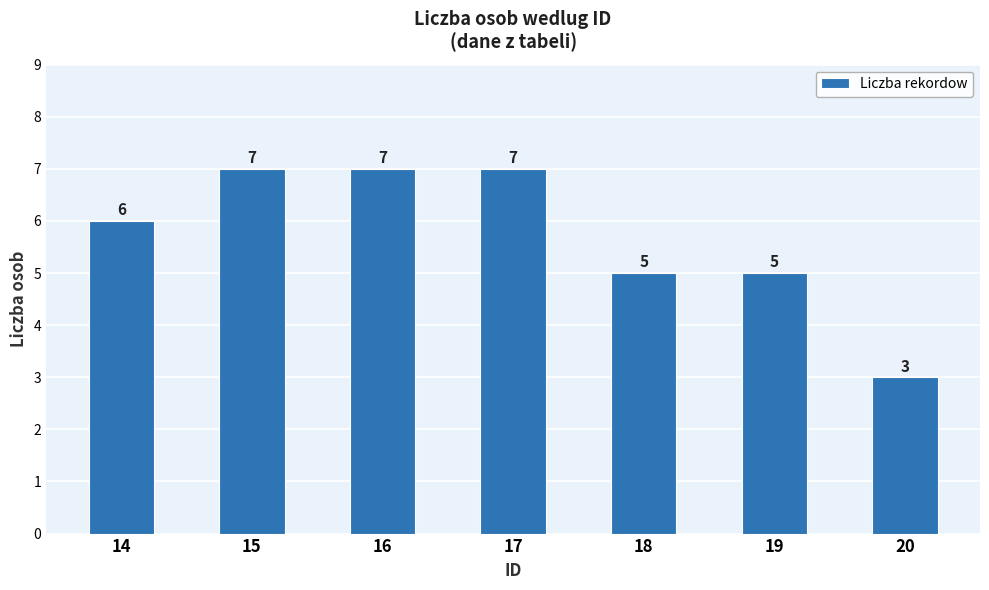

What is the difference between the maximum and minimum values?

4